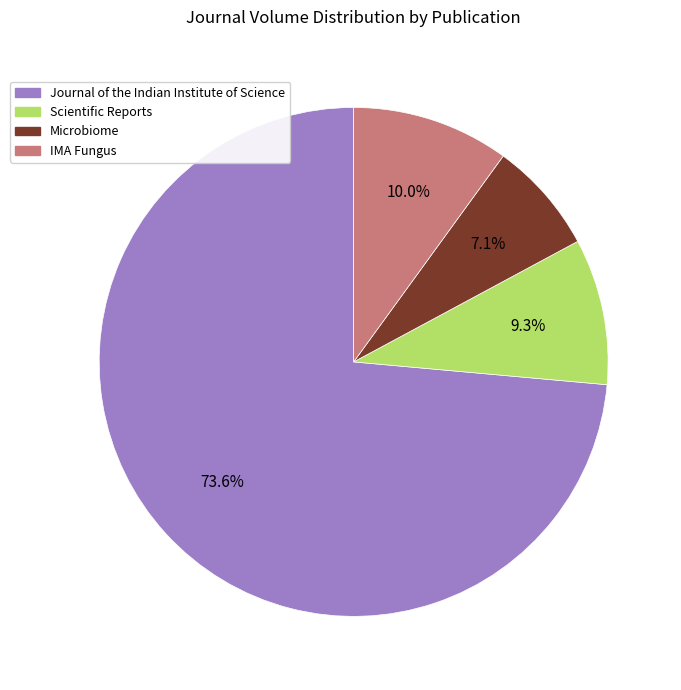

How many segments does this pie chart have?

4